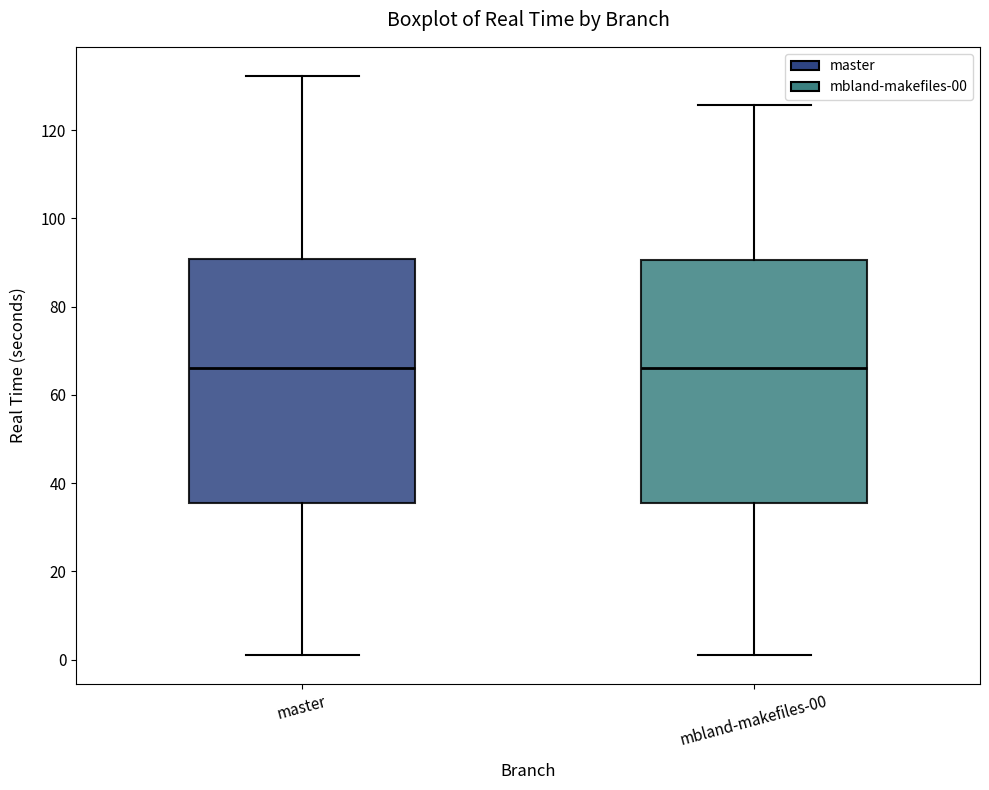

Where does the lower whisker of the box for mbland-makefiles-00 end on the y-axis? The values are not printed on the chart, so give them approximately, as read against the axis.

2